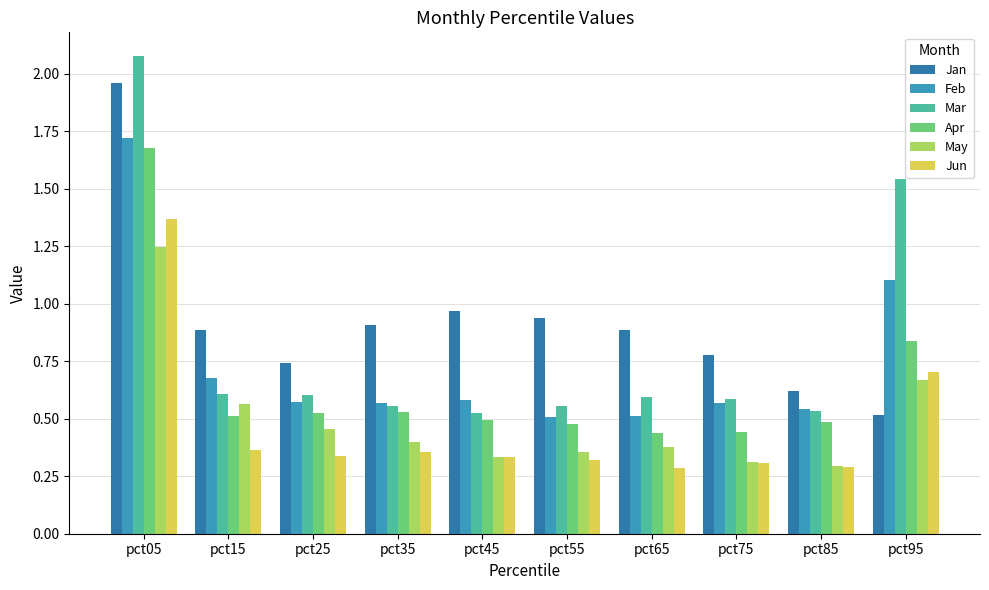

What is the average value of the Jan series?

0.9